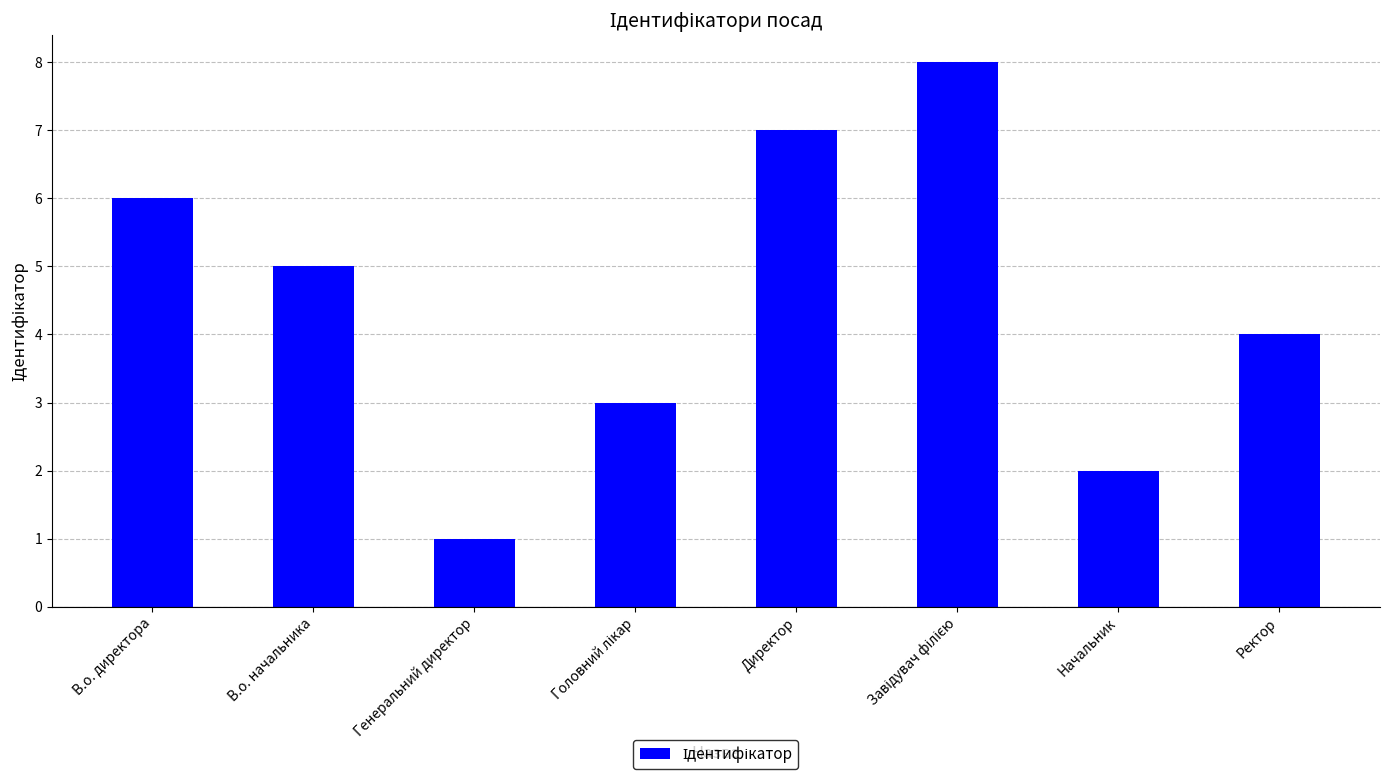

Reading left to right, list all the values displayed in this chart.

6	5	1	3	7	8	2	4